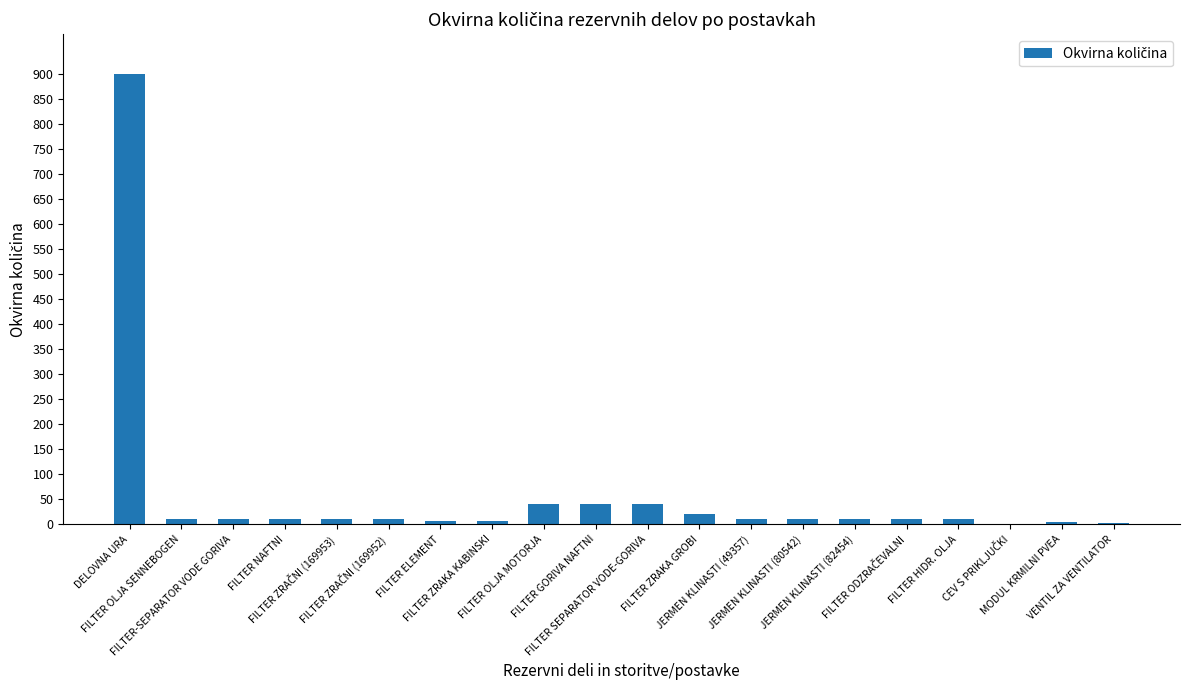

What is the change in value from FILTER ELEMENT to FILTER ZRAKA GROBI?

+14